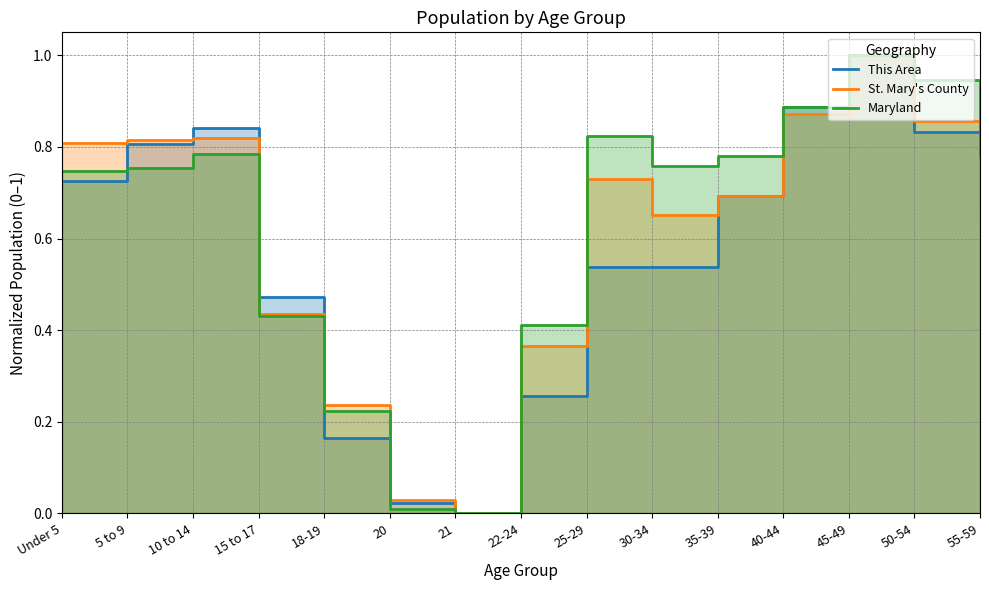

List the labels in order of St. Mary's County value, smallest first.

21, 20, 18-19, 22-24, 15 to 17, 55-59, 30-34, 35-39, 25-29, Under 5, 5 to 9, 10 to 14, 50-54, 40-44, 45-49